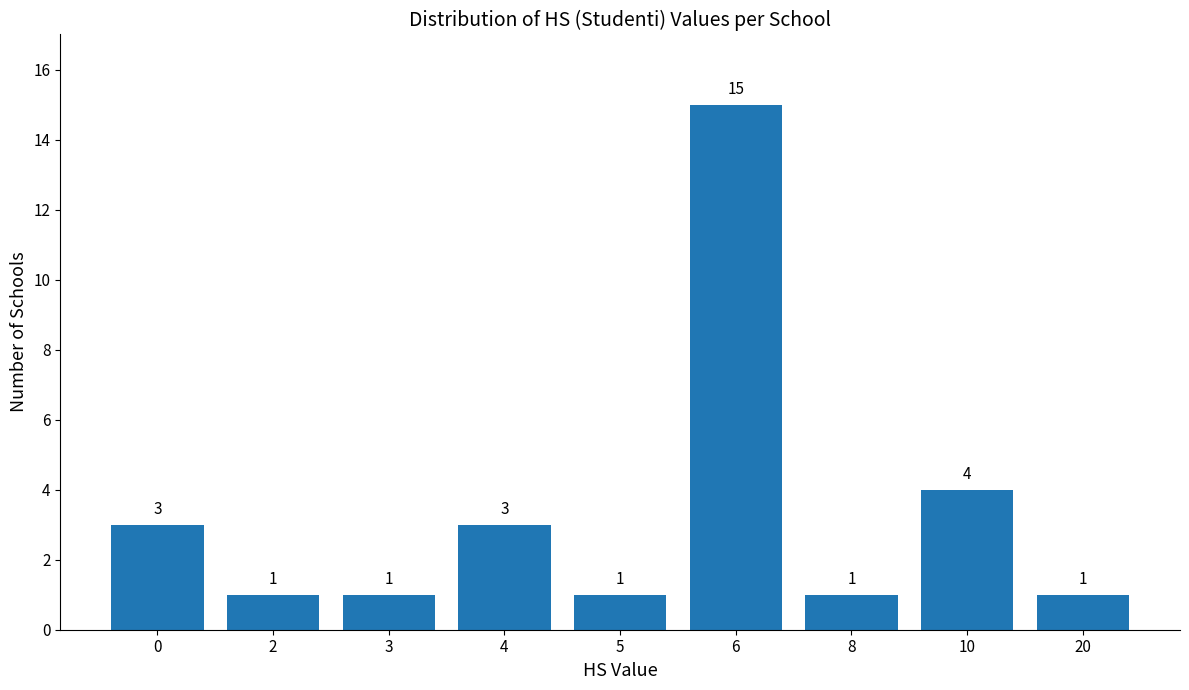

Is it true that the value at 10 is 3?

False